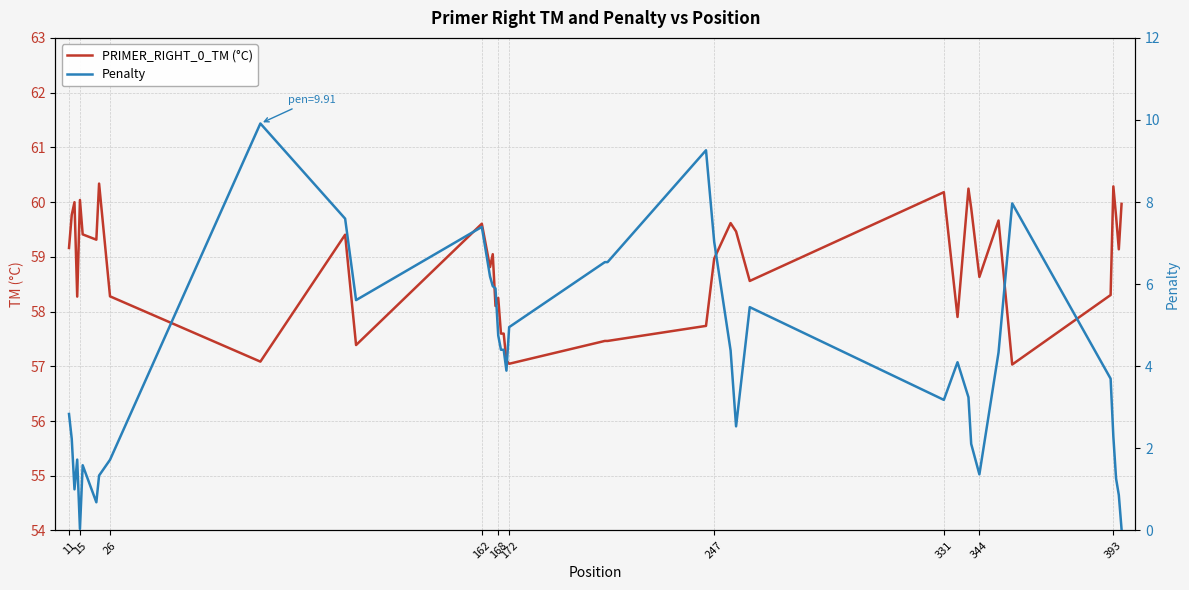

What is the difference between the maximum and minimum values in the Penalty series?

9.9